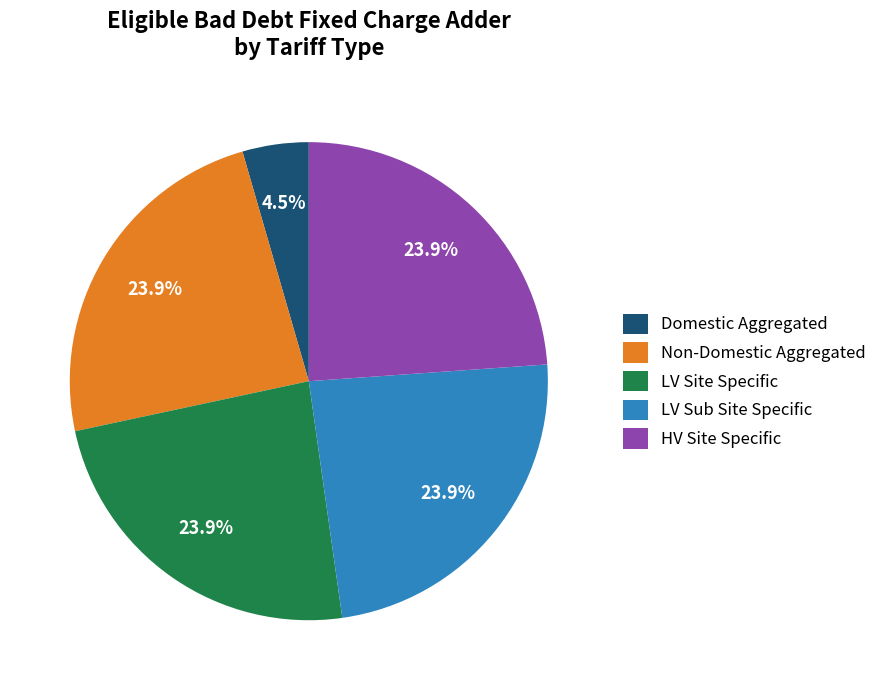

What portion of the pie excludes LV Sub Site Specific?

76.1%